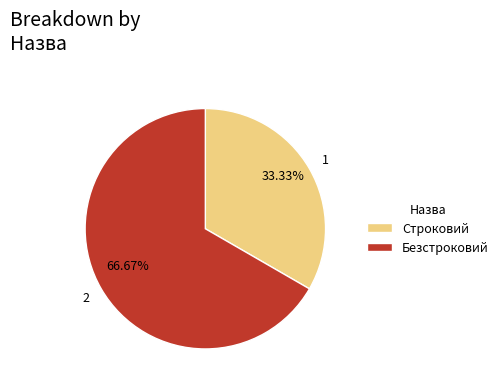

To the nearest percent, what percentage of the pie is Строковий?

33%